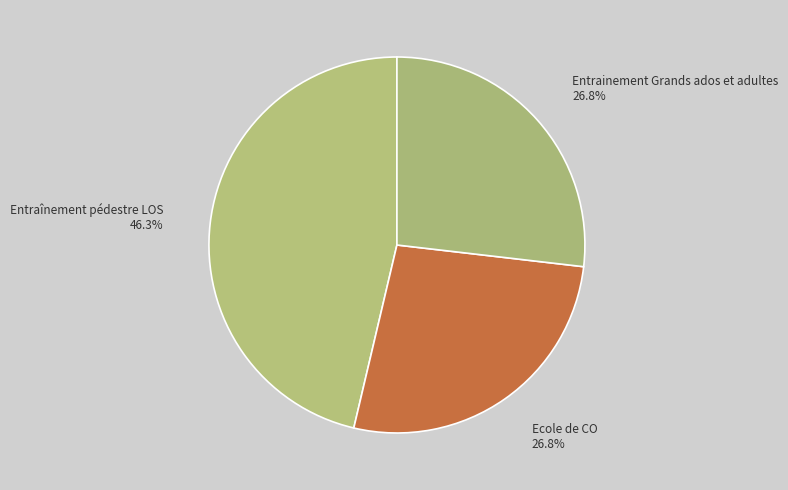

How much of the chart is everything except Entrainement Grands ados et adultes?

73.2%